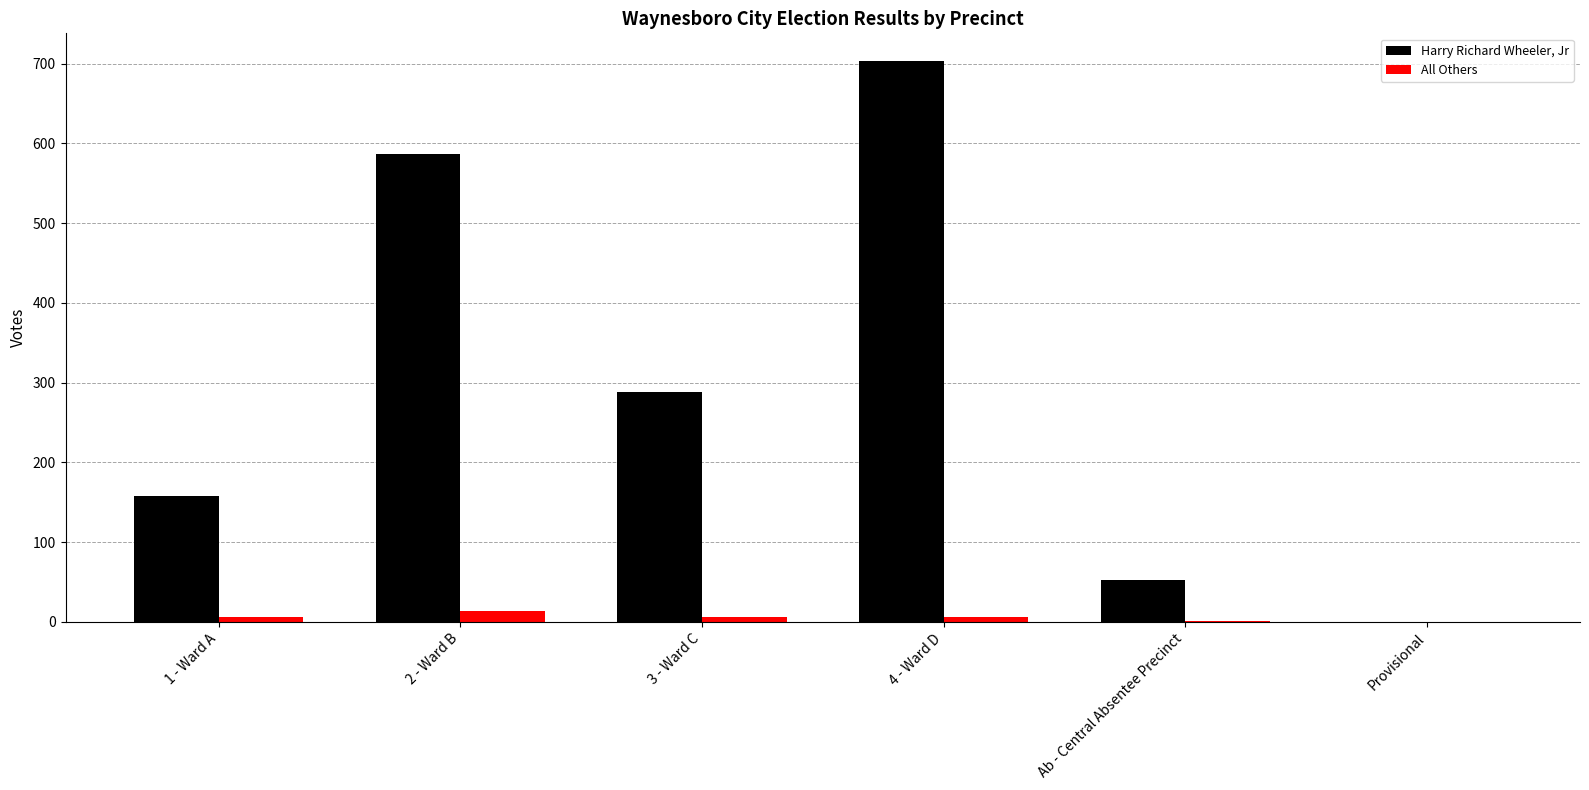

What is the sum of all All Others values?

33